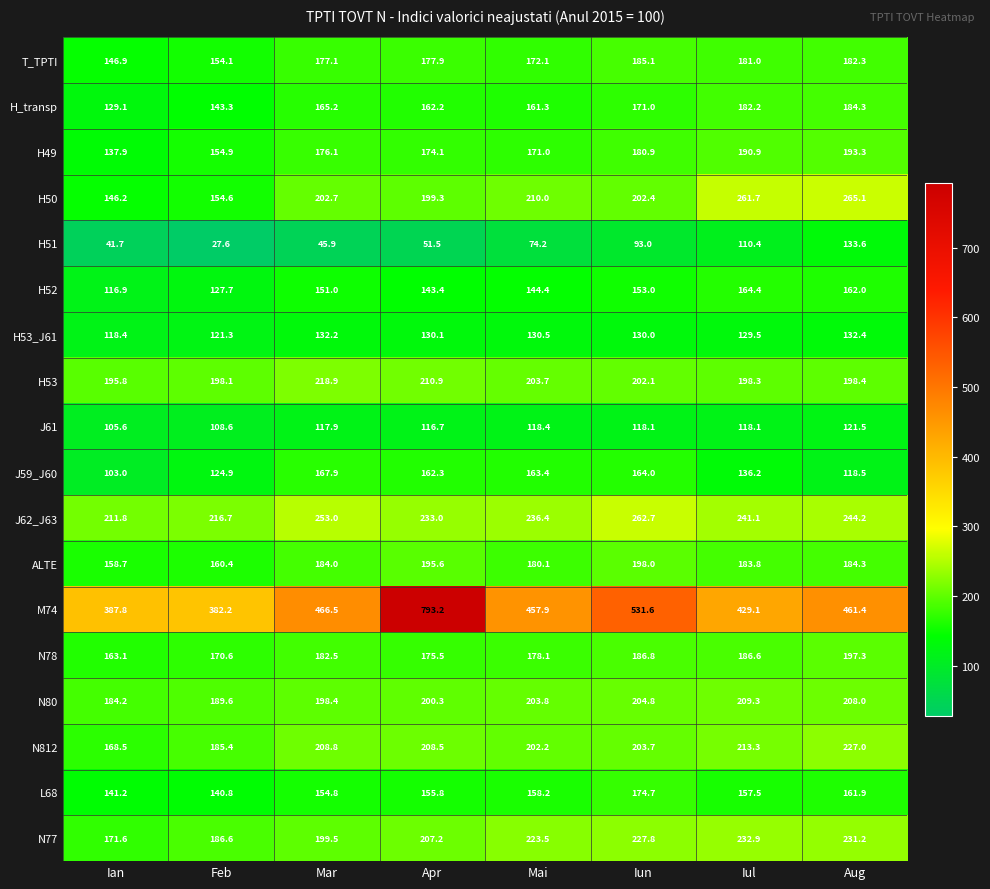

What is the total value across all series at Iul?

3526.3